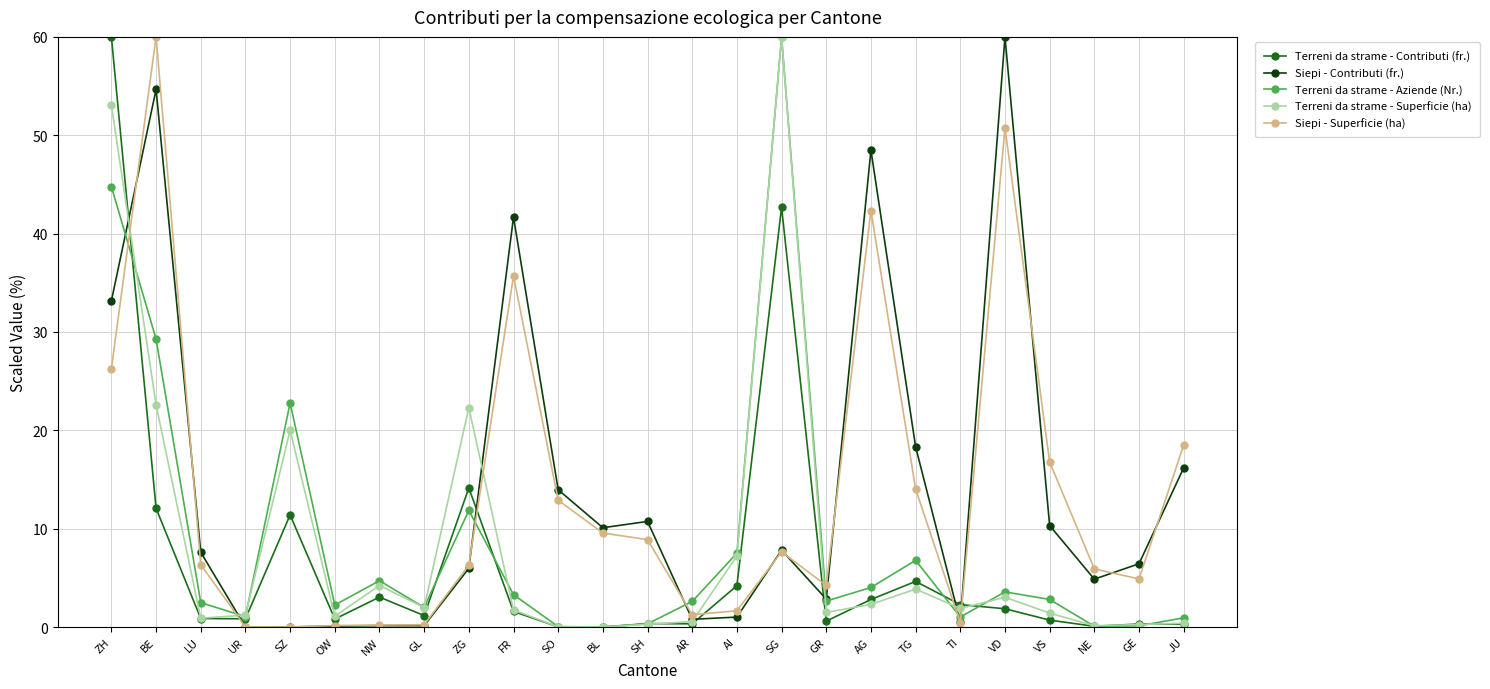

At which category is the sum across all series the highest?

ZH